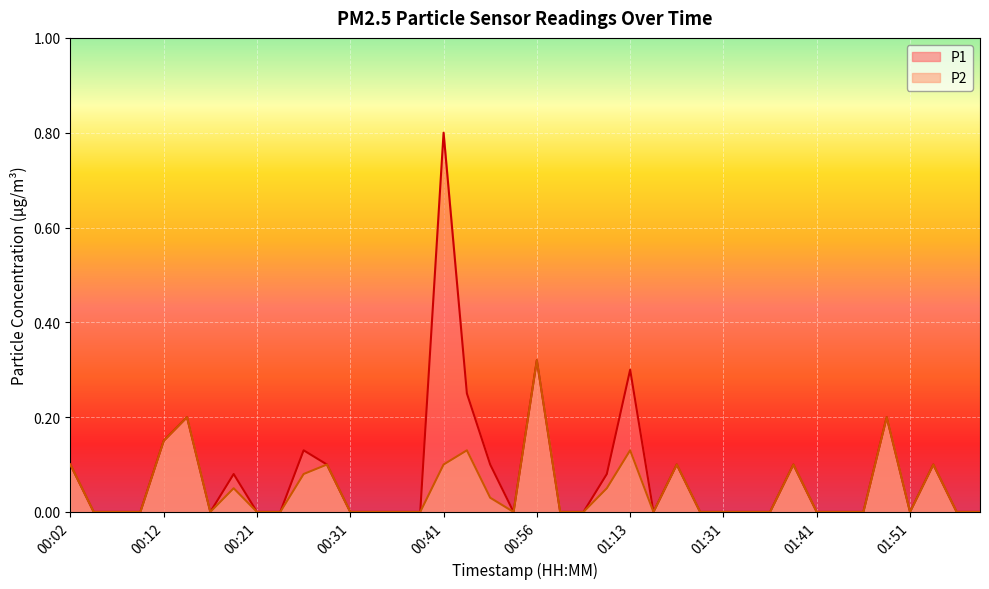

Reading left to right, transcribe all the data shown in this chart.

P1: 0.1	0.0	0.0	0.0	0.1	0.2	0.0	0.1	0.0	0.0	0.1	0.1	0.0	0.0	0.0	0.0	0.8	0.2	0.1	0.0	0.3	0.0	0.0	0.1	0.3	0.0	0.1	0.0	0.0	0.0	0.0	0.1	0.0	0.0	0.0	0.2	0.0	0.1	0.0	0.0
P2: 0.1	0.0	0.0	0.0	0.1	0.2	0.0	0.1	0.0	0.0	0.1	0.1	0.0	0.0	0.0	0.0	0.1	0.1	0.0	0.0	0.3	0.0	0.0	0.1	0.1	0.0	0.1	0.0	0.0	0.0	0.0	0.1	0.0	0.0	0.0	0.2	0.0	0.1	0.0	0.0